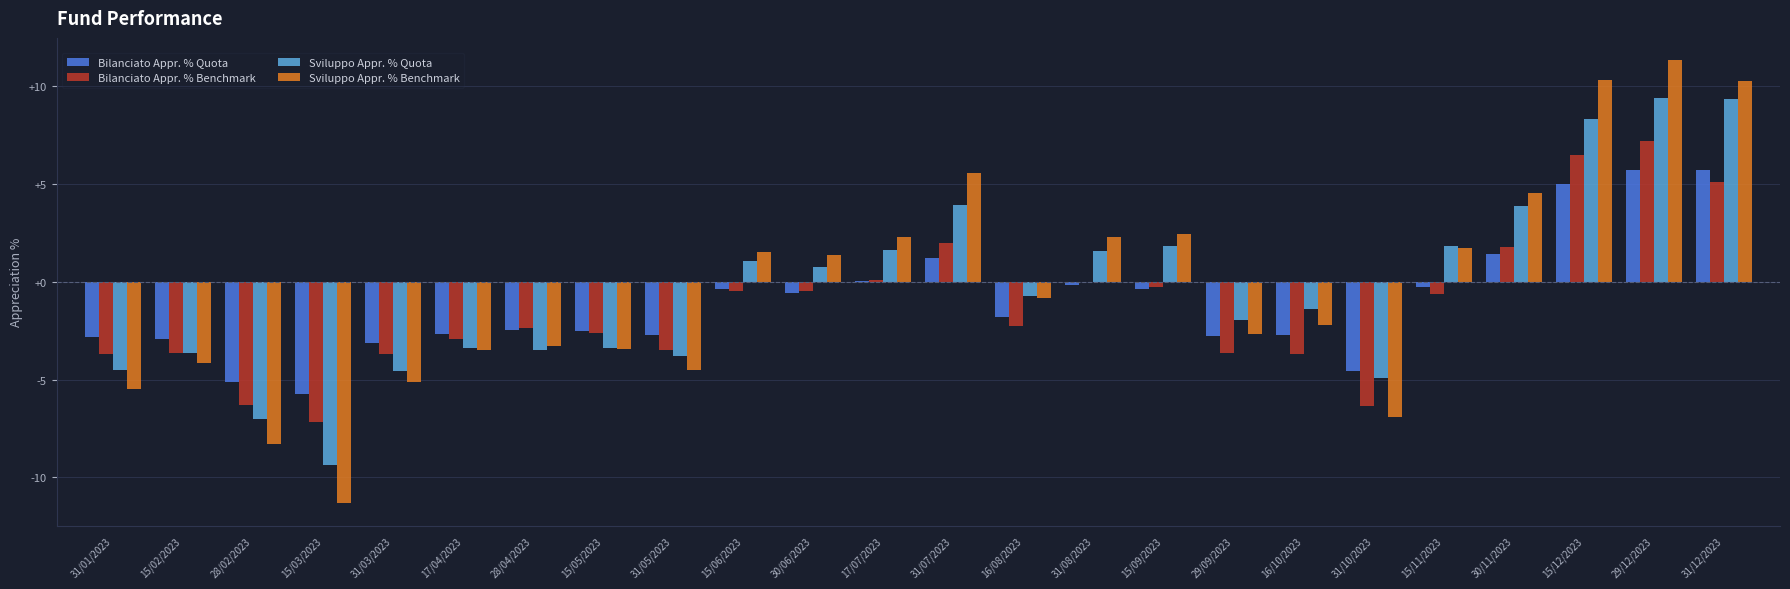

How many data points does each series have?

24